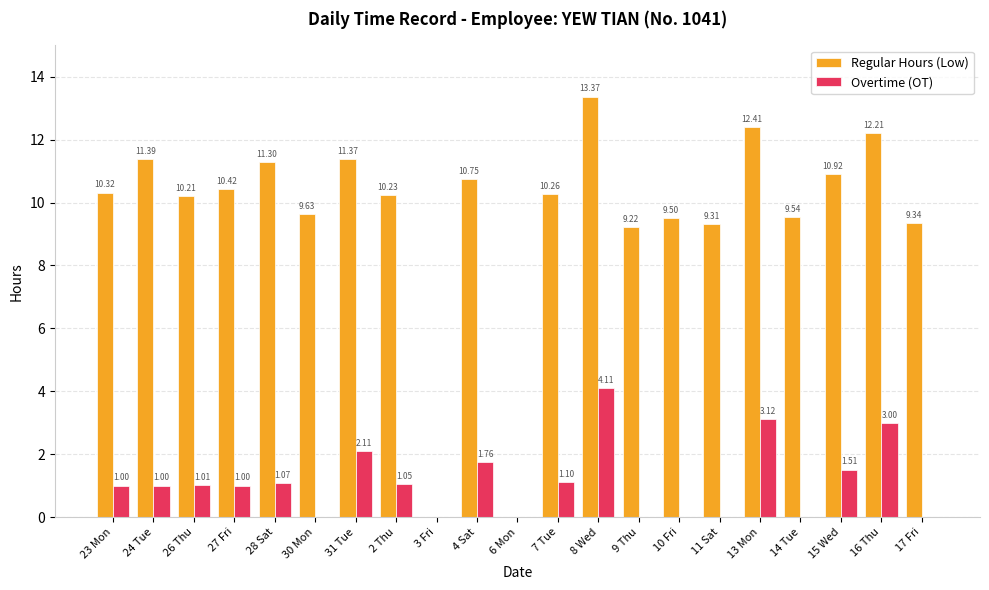

How many values in Regular Hours (Low) are above zero?

19